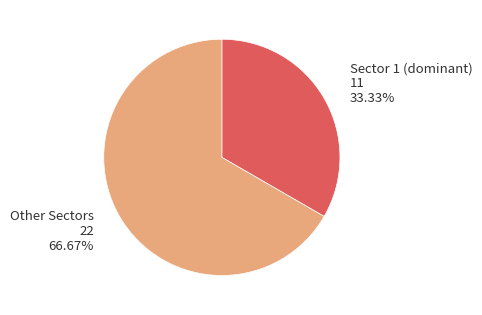

What is the ratio of the value at Other Sectors to the value at Sector 1 (dominant)?

2.0